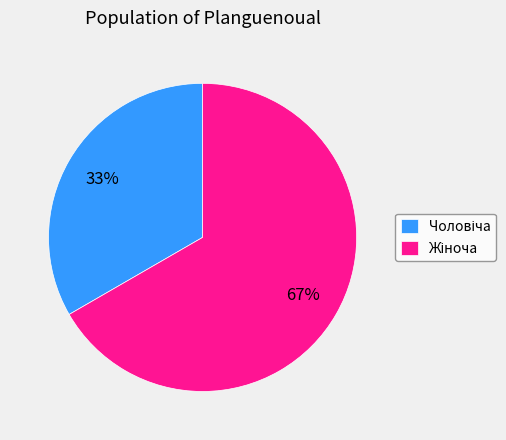

To the nearest percent, what is the average slice percentage?

50%